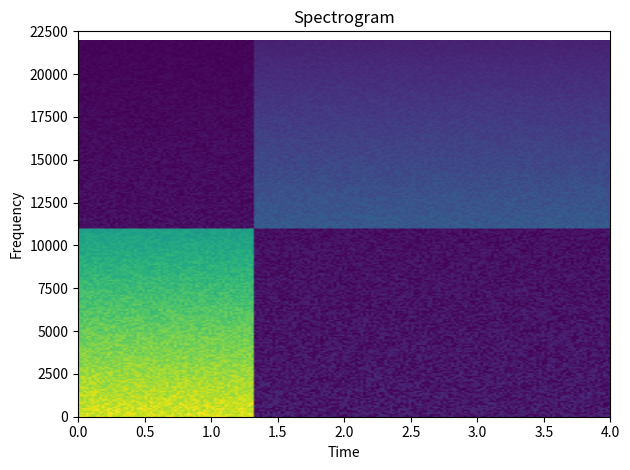

How many data points does each series have?

2